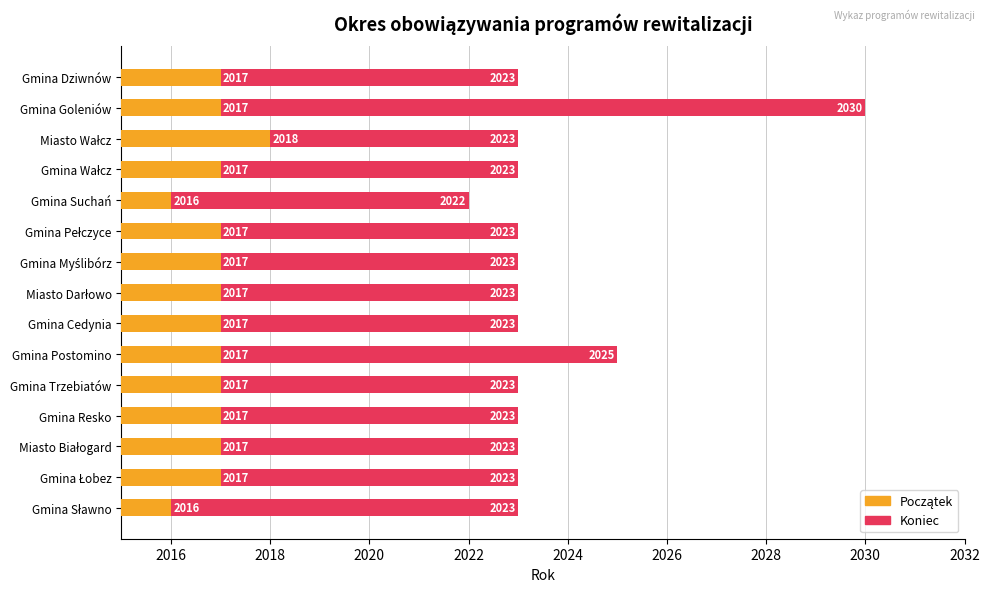

How many Początek values are between 2017 and 2018?

13